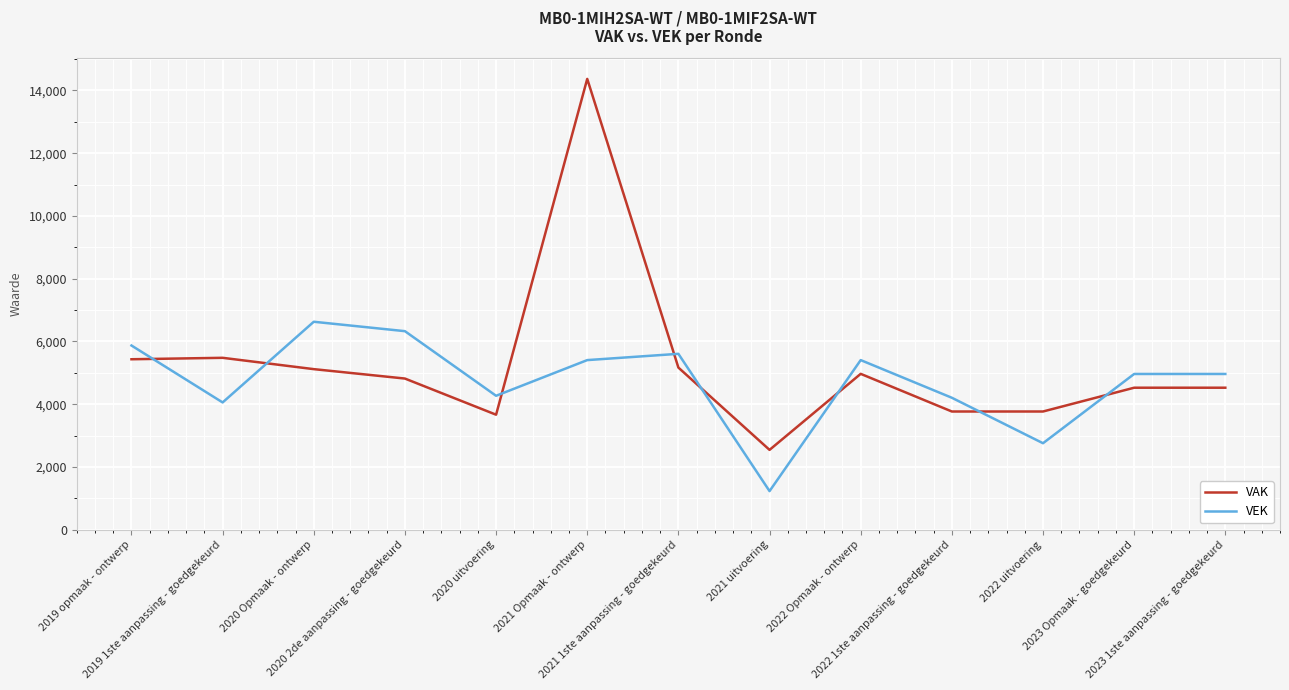

Is this an area chart (filled region under the line)?

No